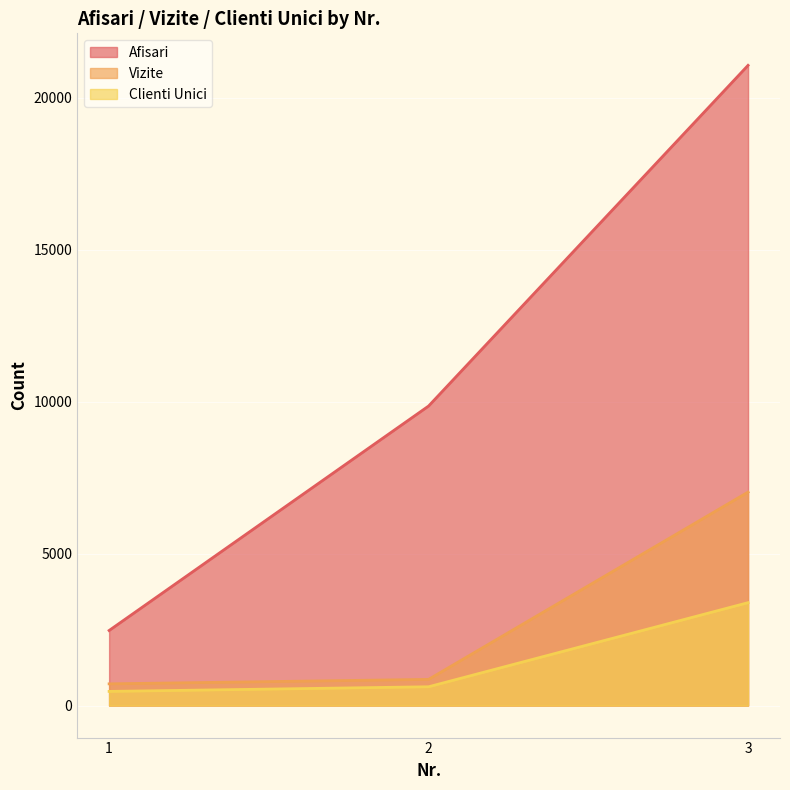

At which label does Vizite reach its peak?

3